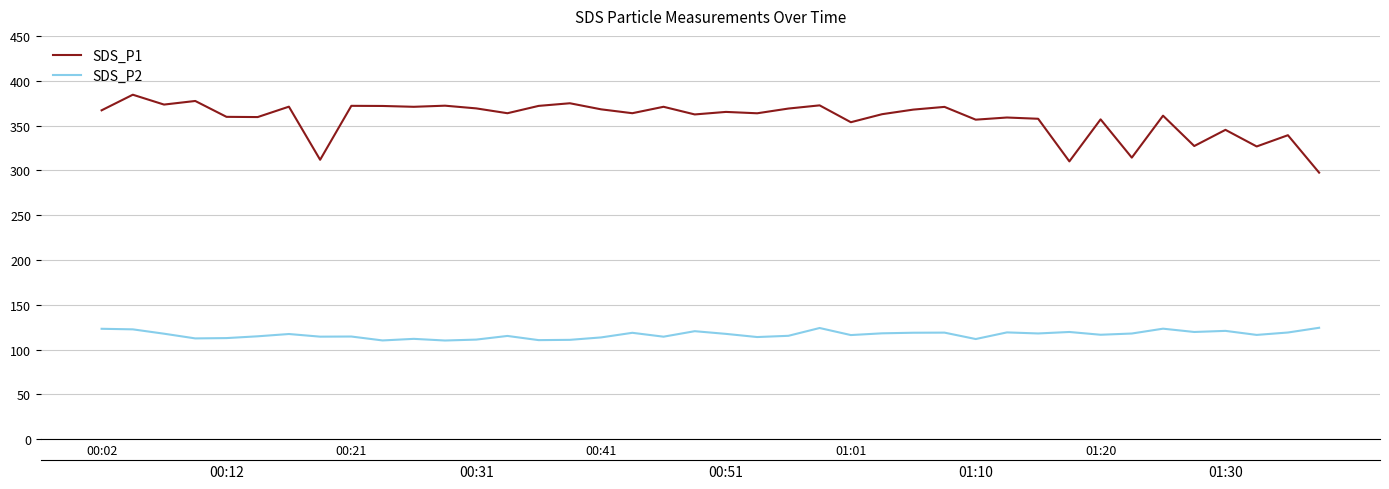

What is the maximum value for SDS_P1?

384.4